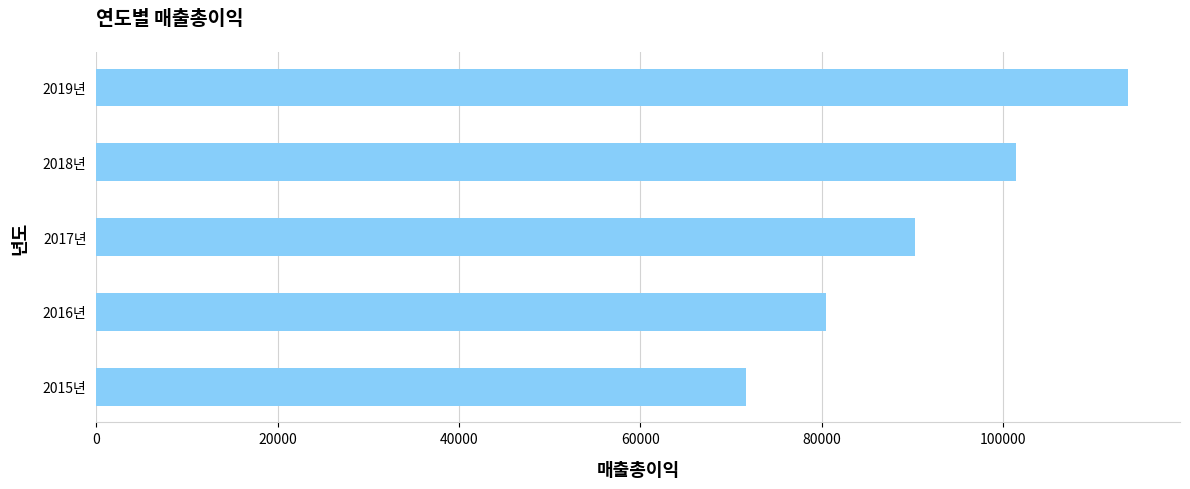

List the labels in order of value, largest first.

2019년, 2018년, 2017년, 2016년, 2015년